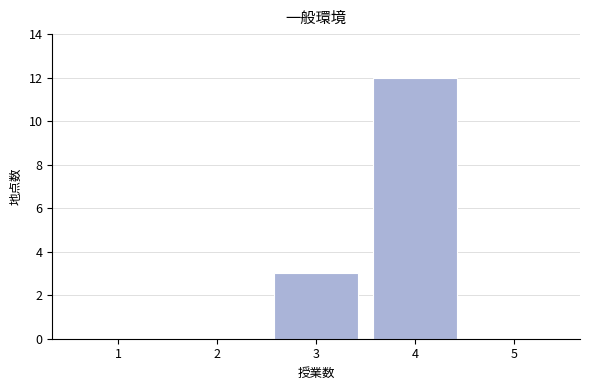

Reading right to left, extract all data points from this chart.

5=0	4=12	3=3	2=0	1=0